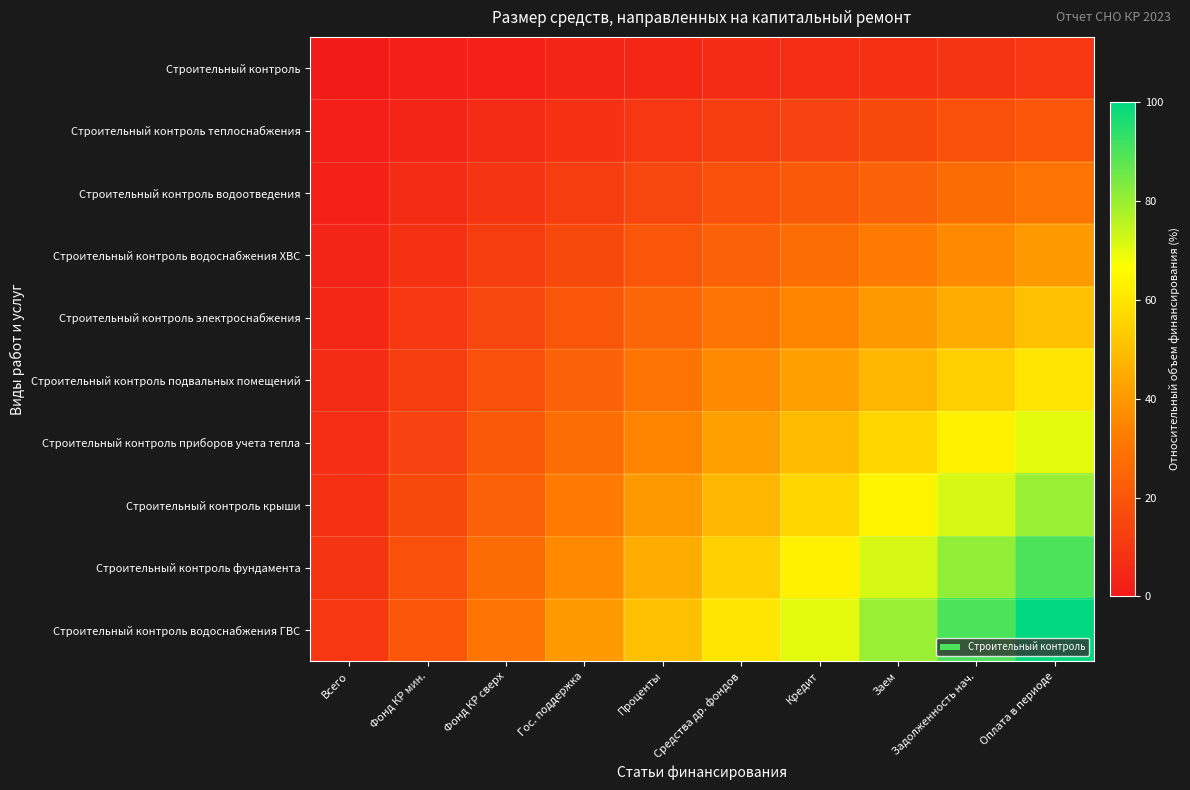

Rank the series by their maximum value, from highest to lowest.

Строительный контроль водоснабжения ГВС, Строительный контроль фундамента, Строительный контроль крыши, Строительный контроль приборов учета тепла, Строительный контроль подвальных помещений, Строительный контроль электроснабжения, Строительный контроль водоснабжения ХВС, Строительный контроль водоотведения, Строительный контроль теплоснабжения, Строительный контроль